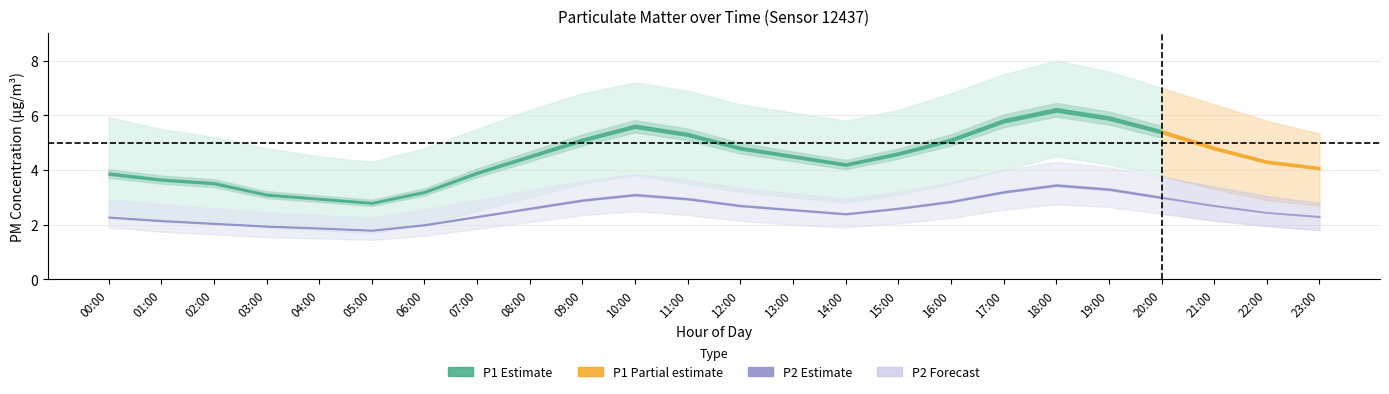

Rank the series at 15:00 from lowest to highest value.

P2_lo, P2, P1_lo, P2_hi, P1, P1_hi